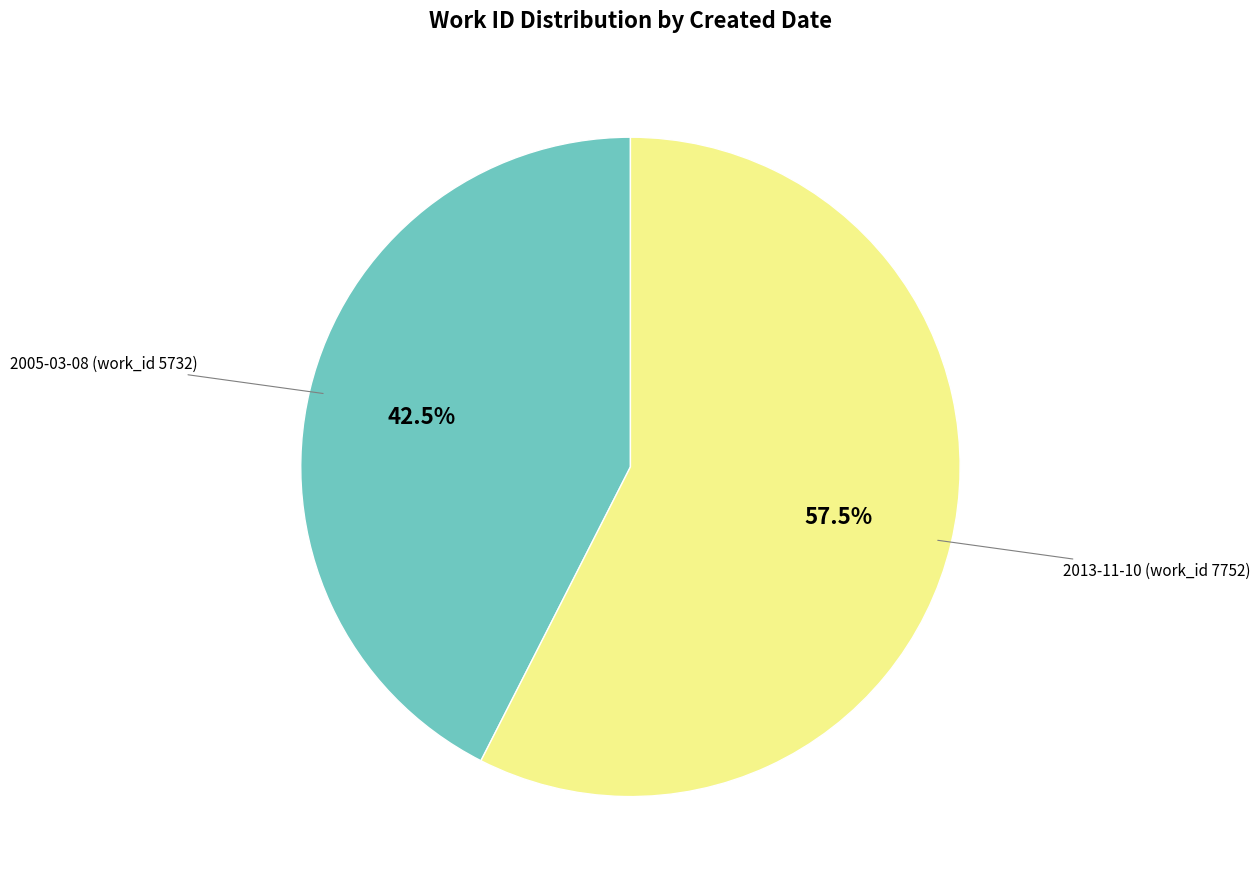

Does any single category account for the majority?

Yes